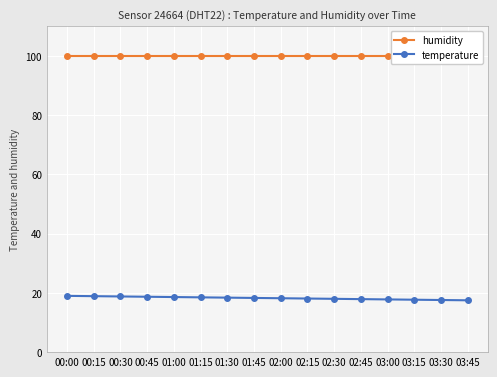

Reading left to right, what are all the values shown in this chart?

humidity: 00:00=99.9	00:15=99.9	00:30=99.9	00:45=99.9	01:00=99.9	01:15=99.9	01:30=99.9	01:45=99.9	02:00=99.9	02:15=99.9	02:30=99.9	02:45=99.9	03:00=99.9	03:15=99.9	03:30=99.9	03:45=99.9
temperature: 00:00=19.0	00:15=18.9	00:30=18.8	00:45=18.7	01:00=18.6	01:15=18.5	01:30=18.4	01:45=18.3	02:00=18.2	02:15=18.1	02:30=18.0	02:45=17.9	03:00=17.8	03:15=17.7	03:30=17.6	03:45=17.5